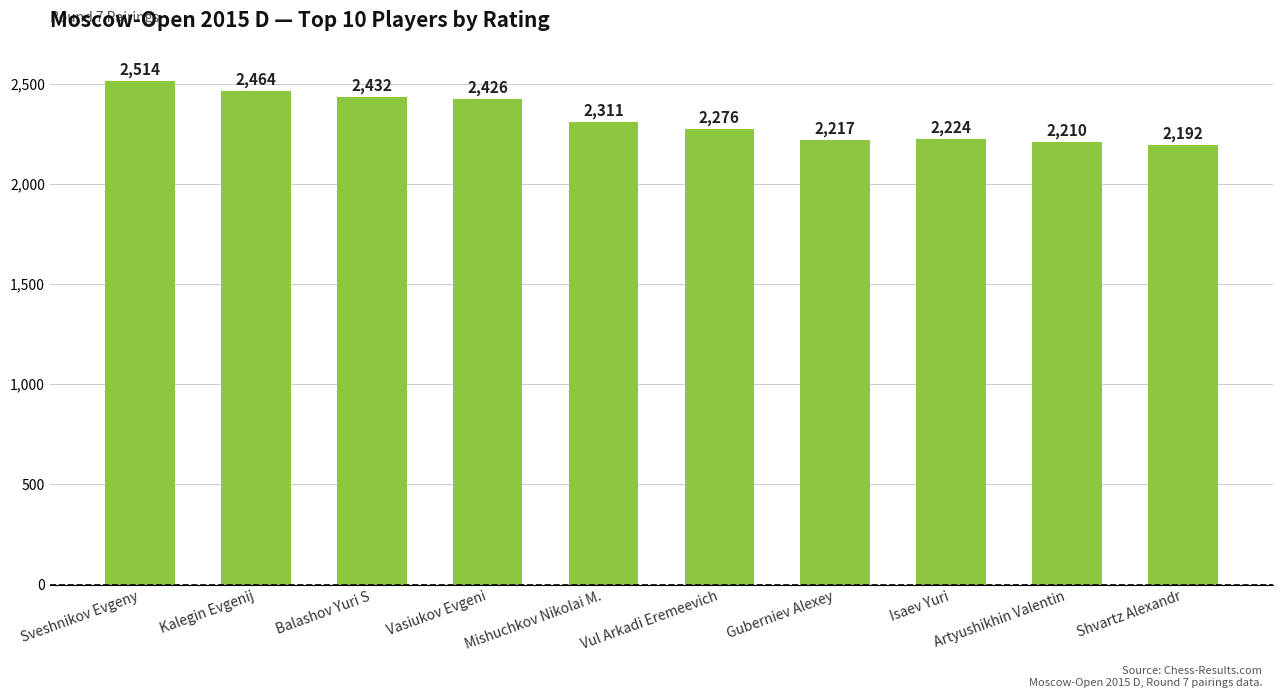

Which label corresponds to the smallest value in the chart?

Shvartz Alexandr